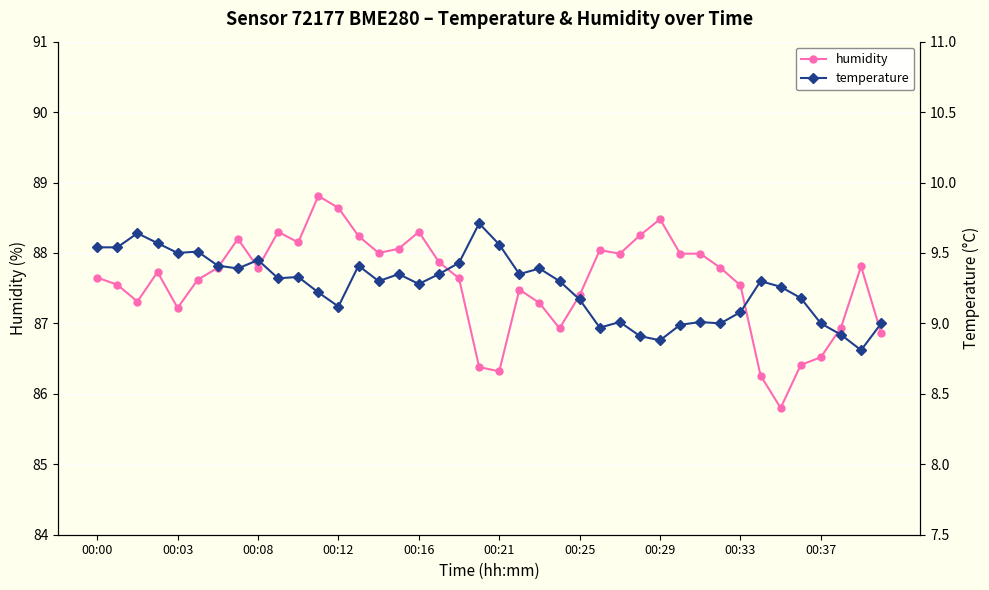

What is the minimum value for humidity?

85.8